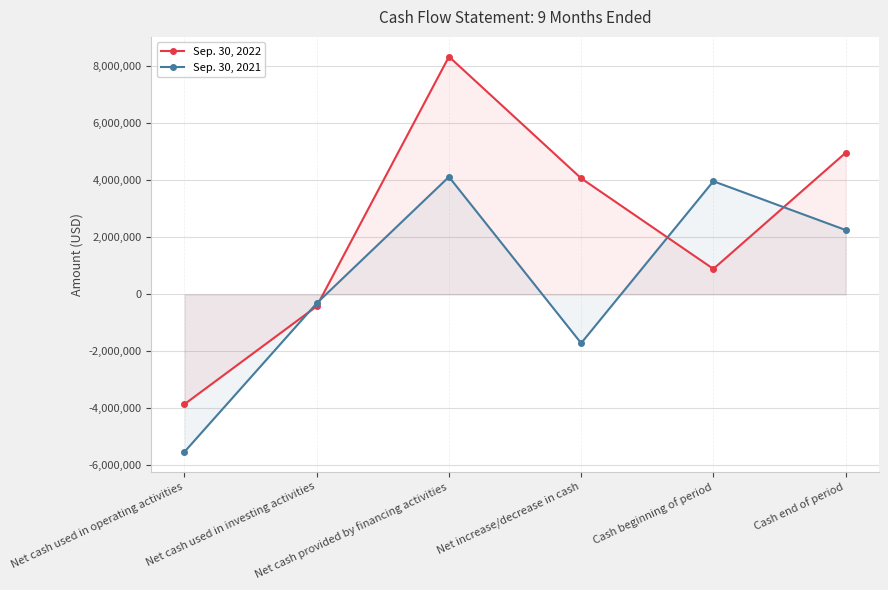

How many values in Sep. 30, 2021 are below zero?

3